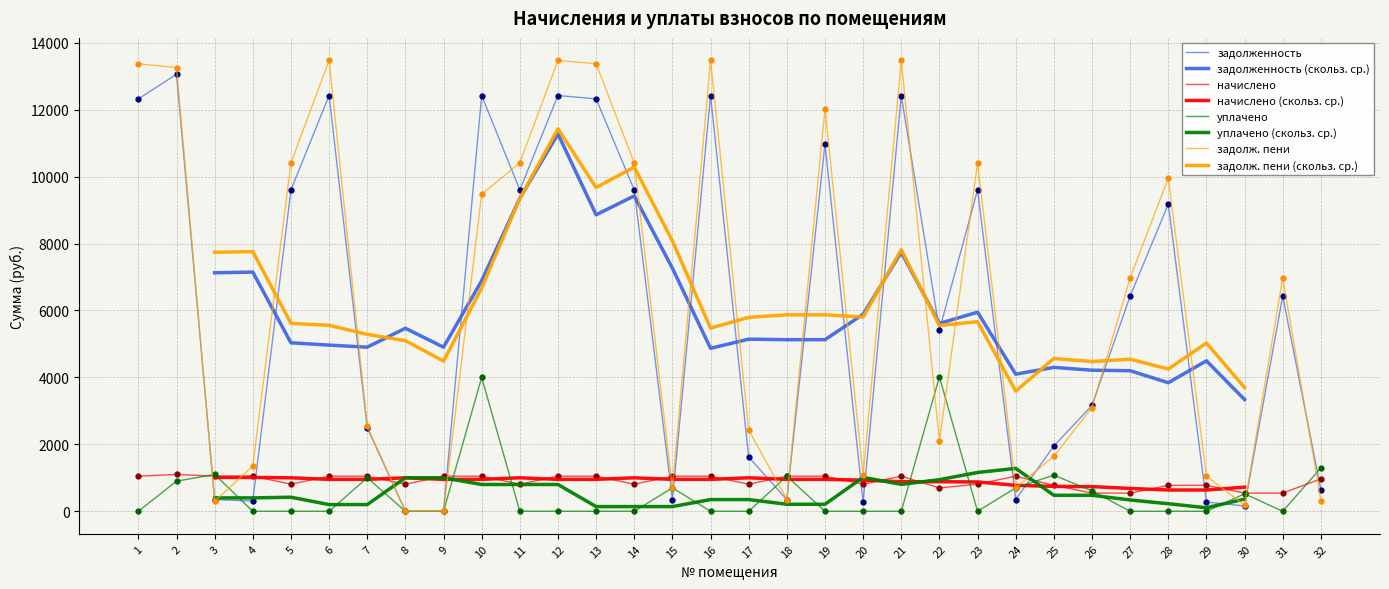

Is it true that задолженность equals 17536.1 at 21?

False